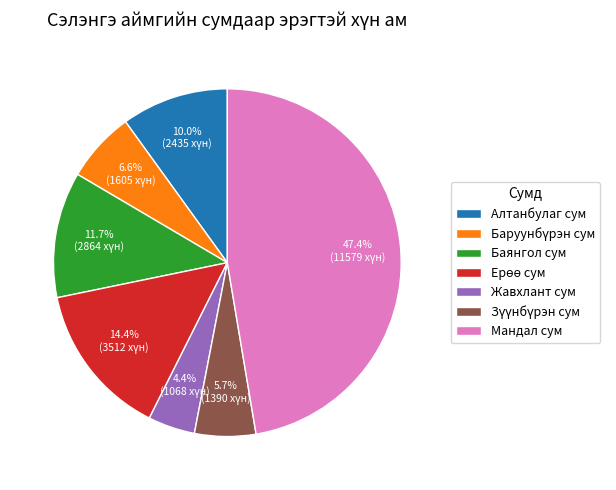

Combined, do Мандал сум and Алтанбулаг сум account for over 50%?

Yes